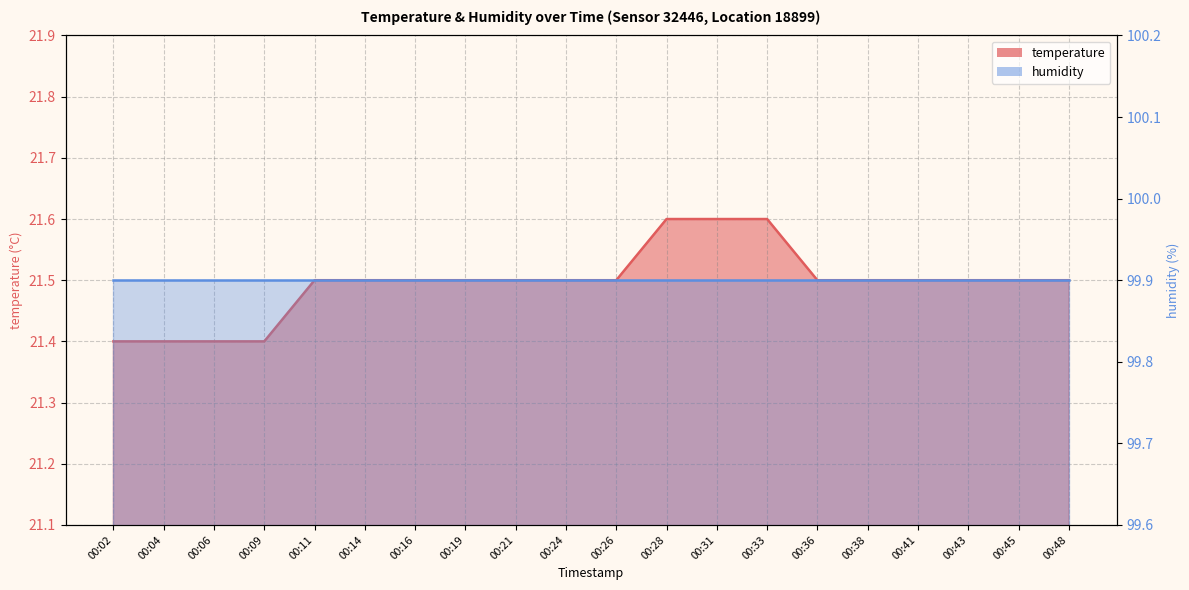

True or false: the data has more than 2 interior local peaks.

False